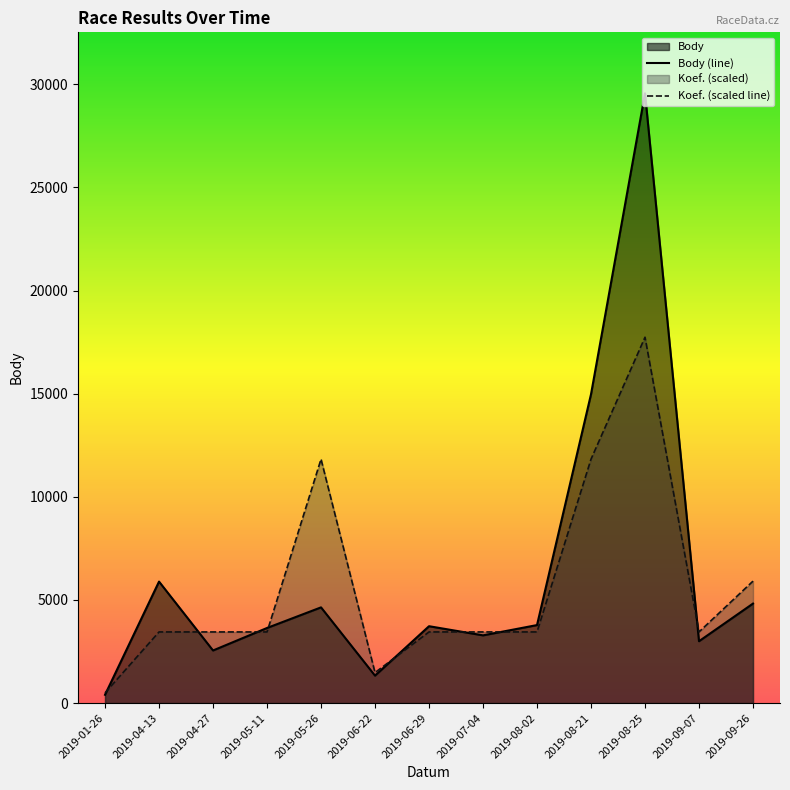

True or false: Body (line) has a value of 1330.0 at 2019-06-22.

True